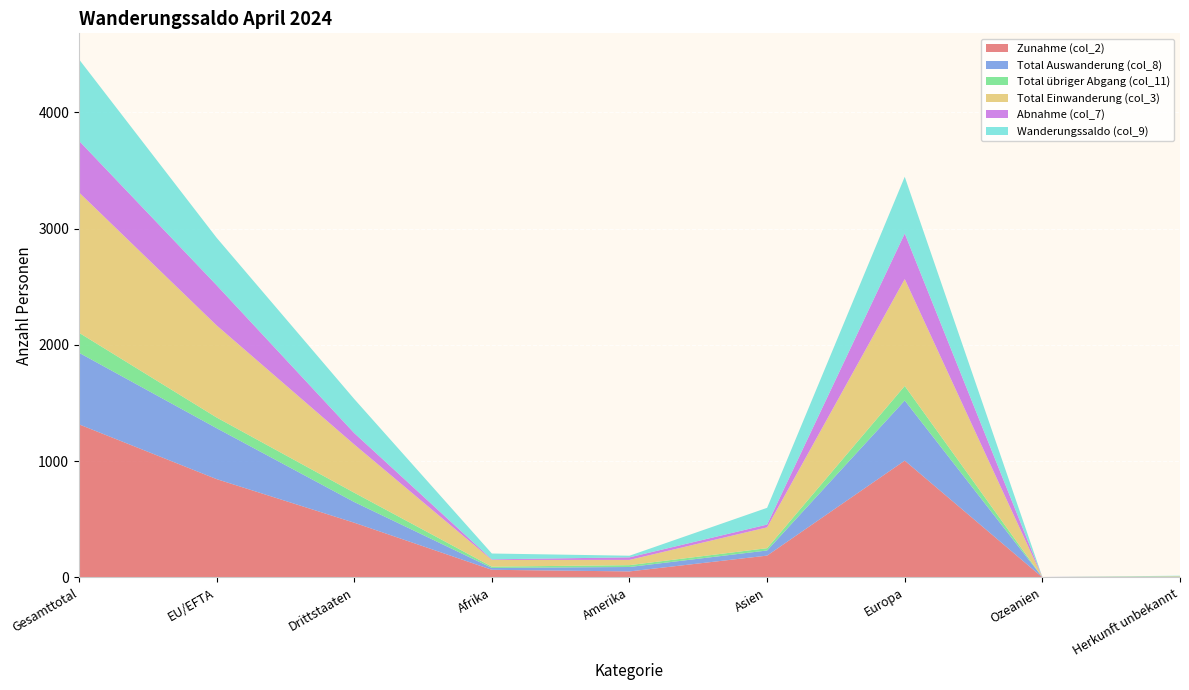

Reading right to left, what are all the values shown in this chart?

Zunahme (col_2): Herkunft unbekannt=5	Ozeanien=1	Europa=1005	Asien=188	Amerika=52	Afrika=66	Drittstaaten=471	EU/EFTA=846	Gesamttotal=1317
Total Auswanderung (col_8): Herkunft unbekannt=0	Ozeanien=1	Europa=517	Asien=44	Amerika=38	Afrika=16	Drittstaaten=178	EU/EFTA=438	Gesamttotal=616
Total übriger Abgang (col_11): Herkunft unbekannt=0	Ozeanien=0	Europa=125	Asien=20	Amerika=16	Afrika=11	Drittstaaten=80	EU/EFTA=92	Gesamttotal=172
Total Einwanderung (col_3): Herkunft unbekannt=5	Ozeanien=1	Europa=919	Asien=179	Amerika=45	Afrika=58	Drittstaaten=415	EU/EFTA=792	Gesamttotal=1207
Abnahme (col_7): Herkunft unbekannt=0	Ozeanien=1	Europa=392	Asien=24	Amerika=22	Afrika=5	Drittstaaten=98	EU/EFTA=346	Gesamttotal=444
Wanderungssaldo (col_9): Herkunft unbekannt=5	Ozeanien=0	Europa=488	Asien=144	Amerika=14	Afrika=50	Drittstaaten=293	EU/EFTA=408	Gesamttotal=701